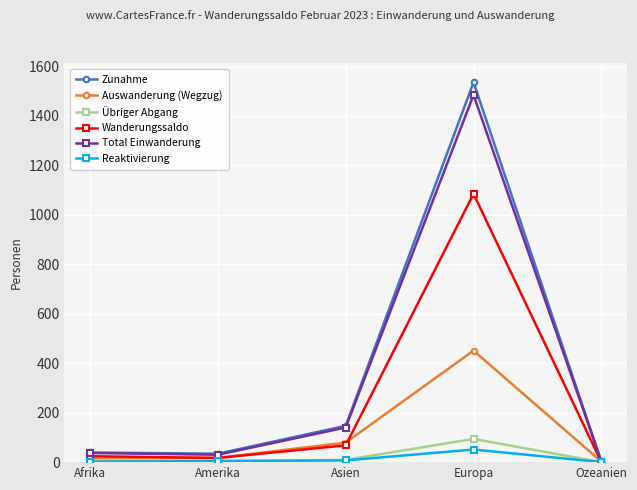

What is the label of the 5th point from the left?

Ozeanien